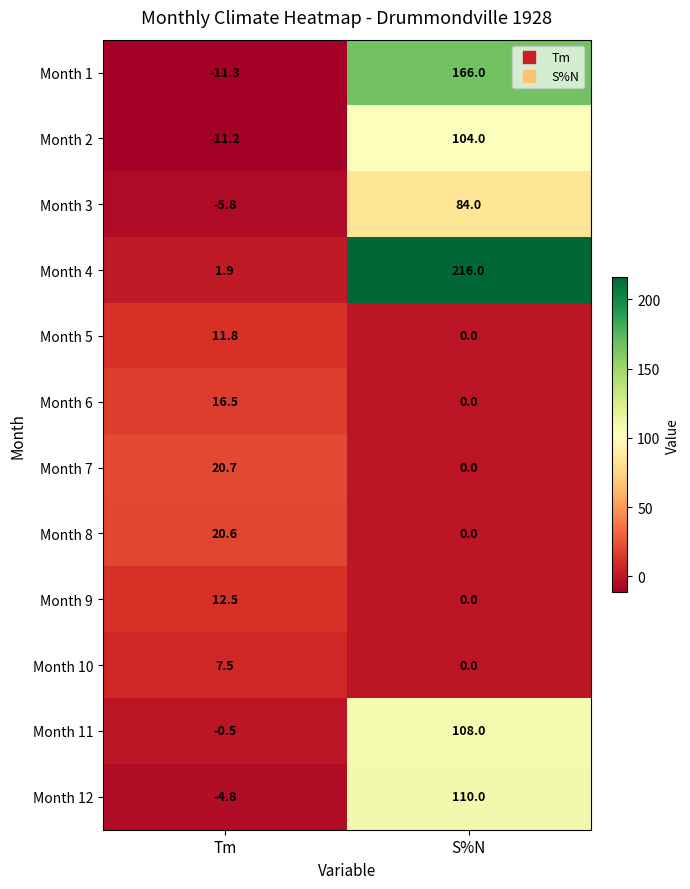

Rank the series at Tm from highest to lowest value.

Month 7, Month 8, Month 6, Month 9, Month 5, Month 10, Month 4, Month 11, Month 12, Month 3, Month 2, Month 1